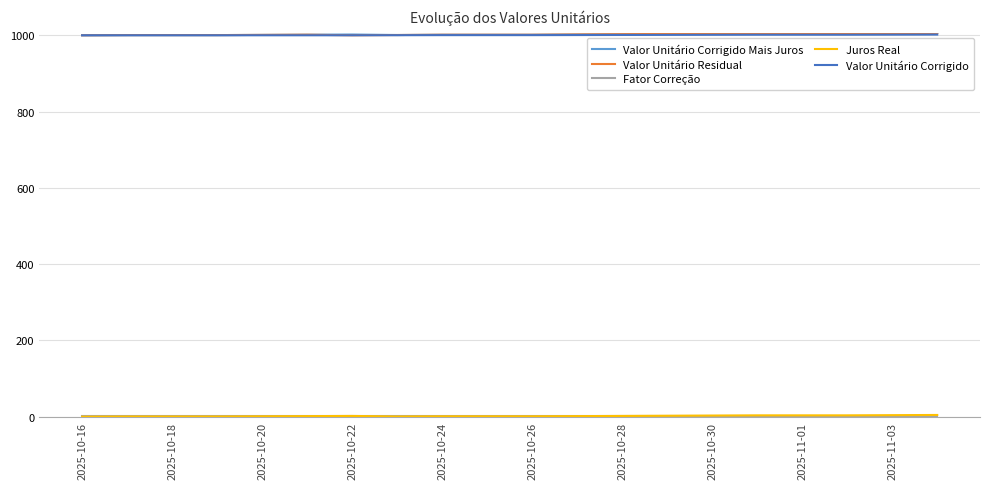

True or false: Valor Unitário Residual and Fator Correção cross at least once.

False